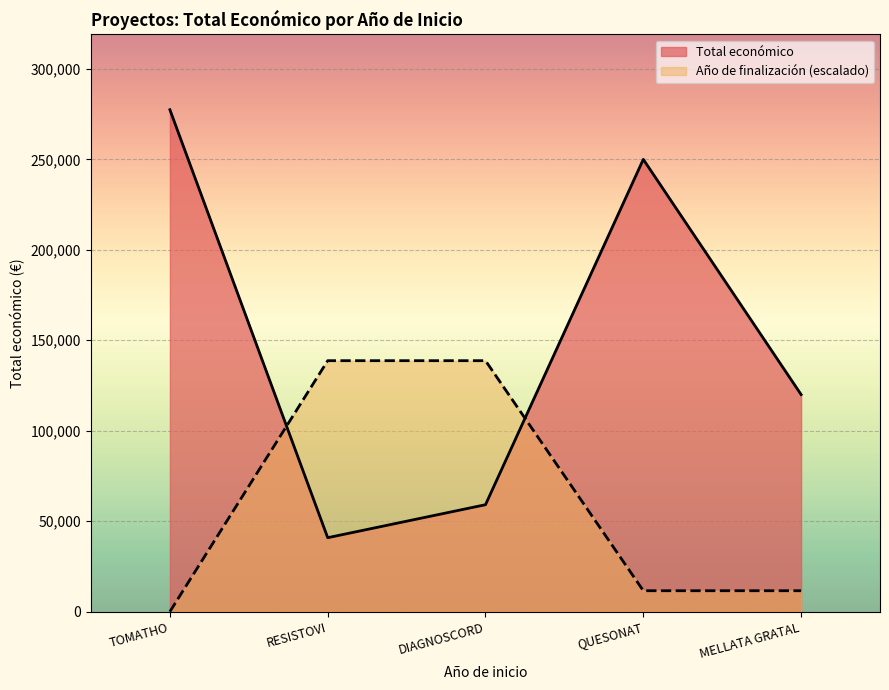

At which label is Total económico closest to 159167?

MELLATA GRATAL